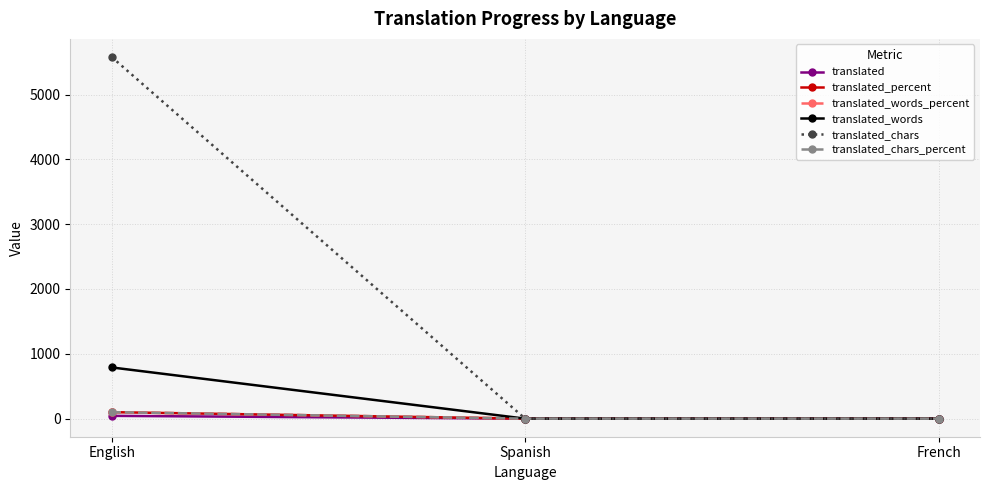

Does the chart have visible grid lines?

Yes